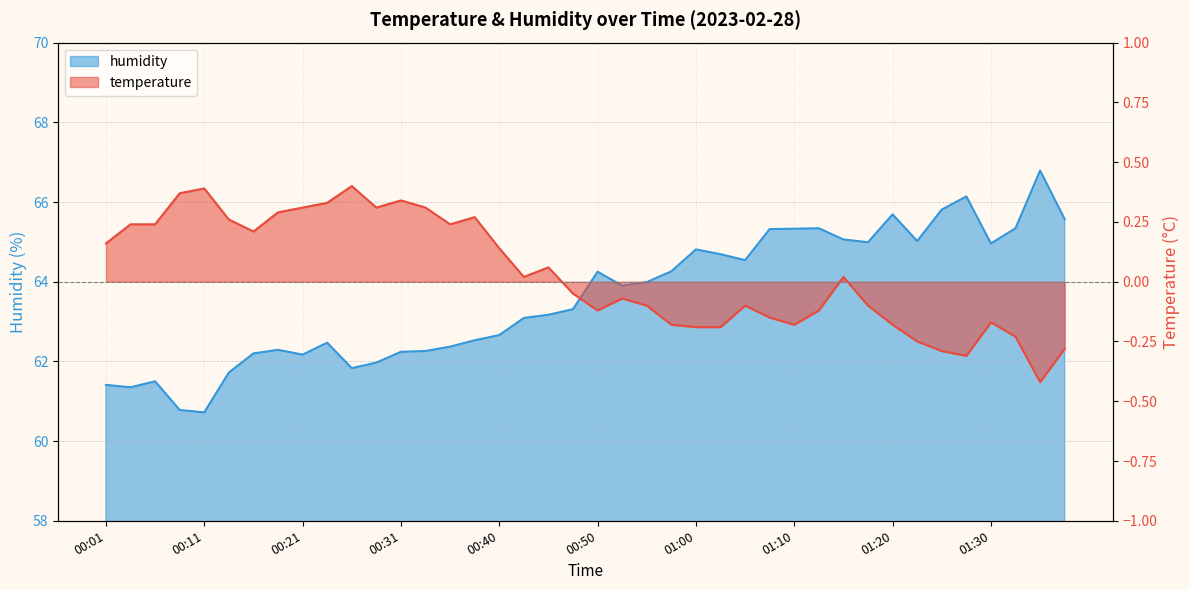

Where is temperature nearest to the value 0?

00:43